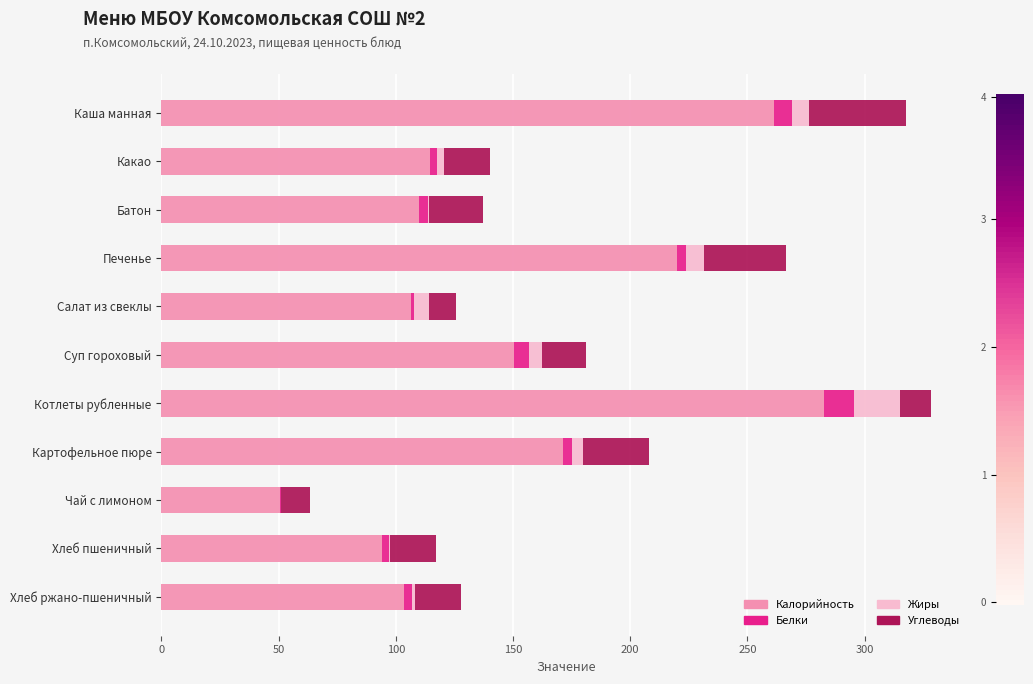

Is it true that Калорийность equals 148.6 at Хлеб ржано-пшеничный?

False